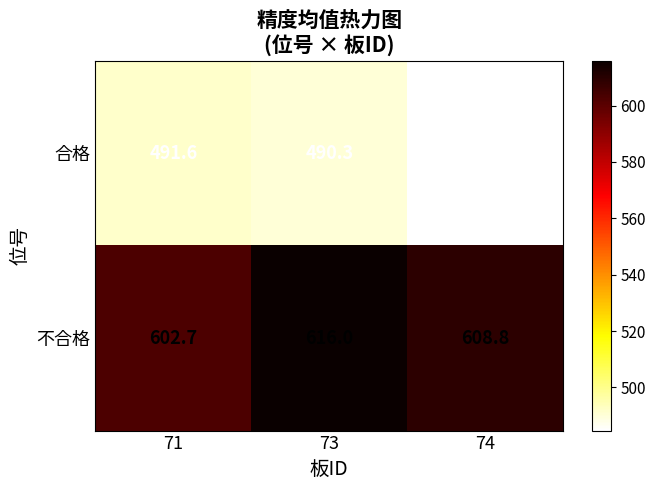

Which series has the largest total across all categories?

不合格